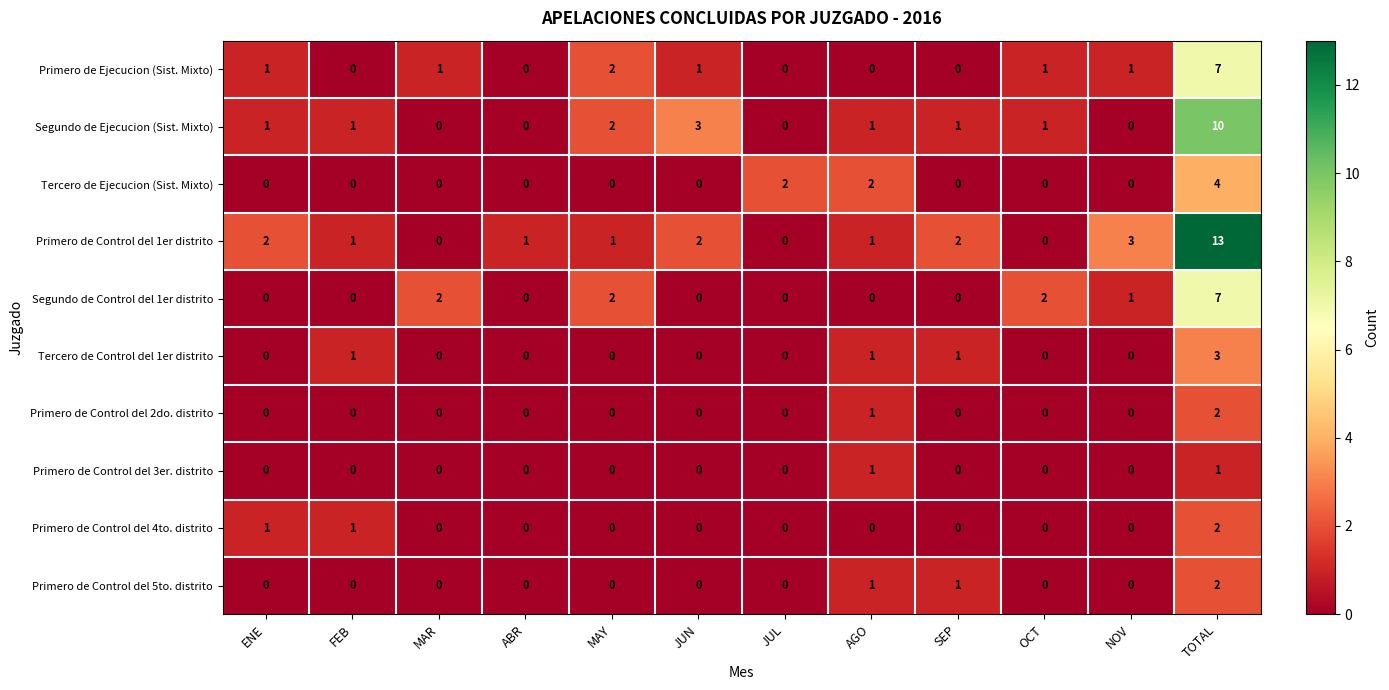

Count the number of categories in the chart.

12